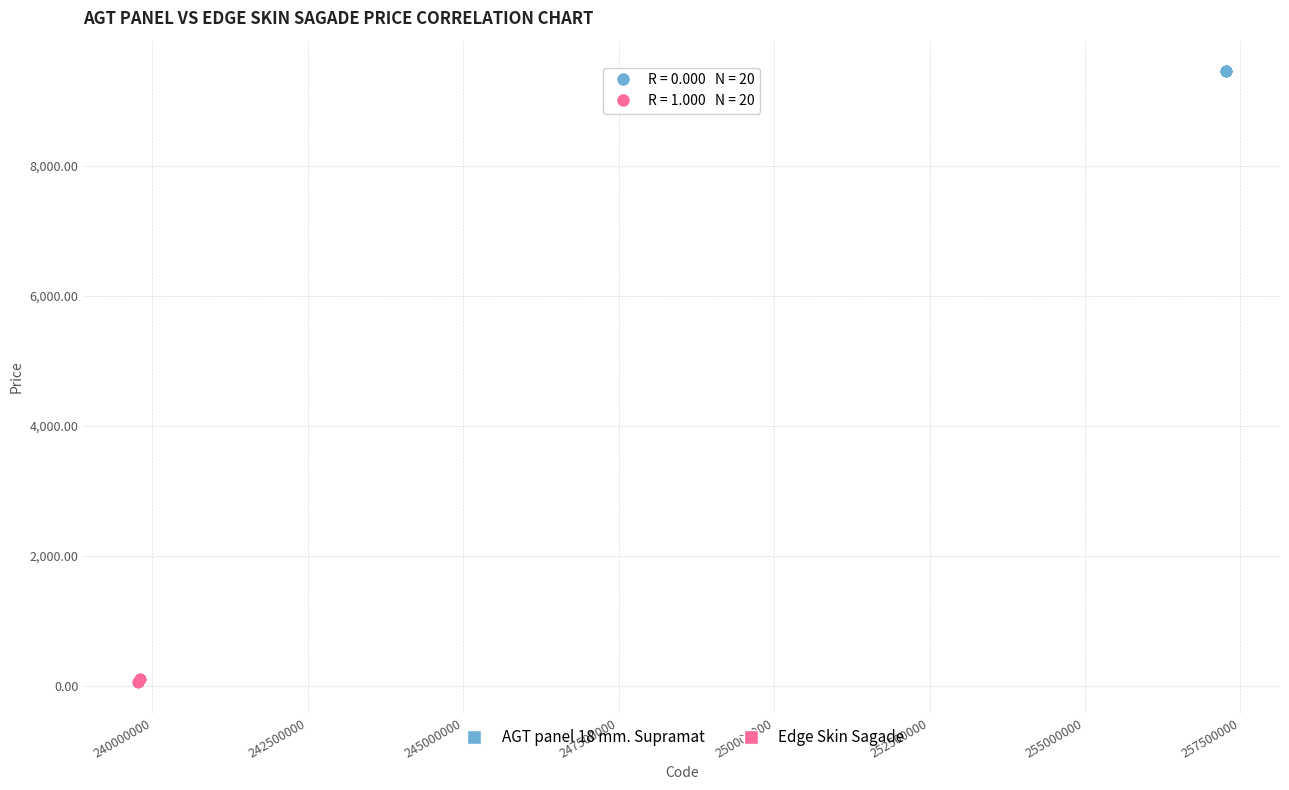

Which series contains the highest Y value?

AGT panel 18 mm. Supramat